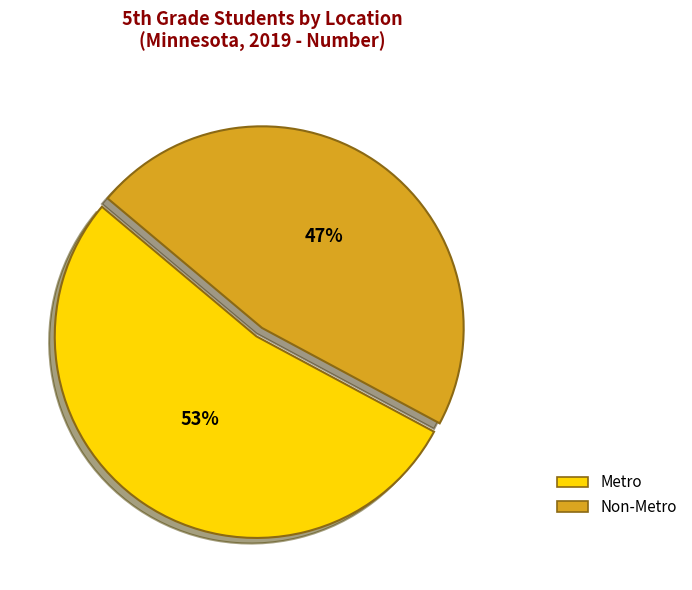

Between Metro and Non-Metro, which is larger?

Metro